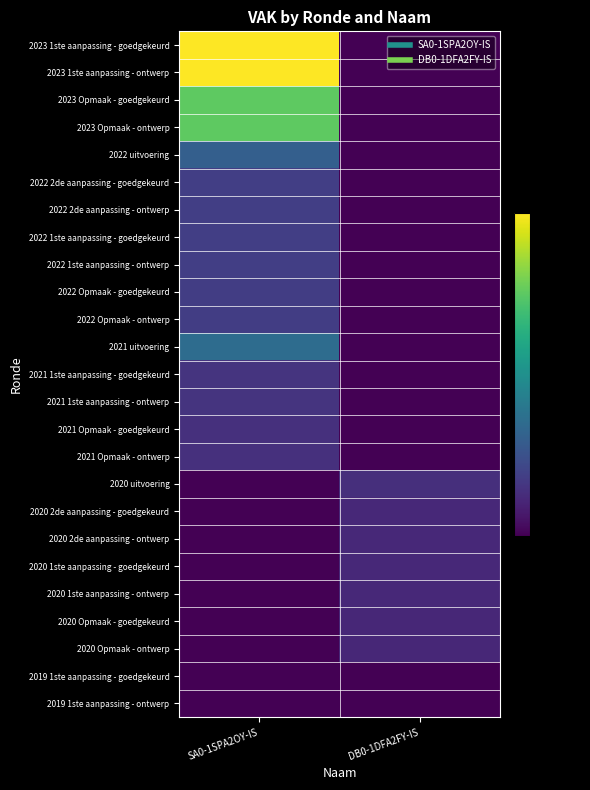

Reading left to right, transcribe all the data shown in this chart.

2023 1ste aanpassing - goedgekeurd: SA0-1SPA2OY-IS=1.0	DB0-1DFA2FY-IS=0.0
2023 1ste aanpassing - ontwerp: SA0-1SPA2OY-IS=1.0	DB0-1DFA2FY-IS=0.0
2023 Opmaak - goedgekeurd: SA0-1SPA2OY-IS=0.8	DB0-1DFA2FY-IS=0.0
2023 Opmaak - ontwerp: SA0-1SPA2OY-IS=0.8	DB0-1DFA2FY-IS=0.0
2022 uitvoering: SA0-1SPA2OY-IS=0.3	DB0-1DFA2FY-IS=0.0
2022 2de aanpassing - goedgekeurd: SA0-1SPA2OY-IS=0.2	DB0-1DFA2FY-IS=0.0
2022 2de aanpassing - ontwerp: SA0-1SPA2OY-IS=0.2	DB0-1DFA2FY-IS=0.0
2022 1ste aanpassing - goedgekeurd: SA0-1SPA2OY-IS=0.2	DB0-1DFA2FY-IS=0.0
2022 1ste aanpassing - ontwerp: SA0-1SPA2OY-IS=0.2	DB0-1DFA2FY-IS=0.0
2022 Opmaak - goedgekeurd: SA0-1SPA2OY-IS=0.2	DB0-1DFA2FY-IS=0.0
2022 Opmaak - ontwerp: SA0-1SPA2OY-IS=0.2	DB0-1DFA2FY-IS=0.0
2021 uitvoering: SA0-1SPA2OY-IS=0.4	DB0-1DFA2FY-IS=0.0
2021 1ste aanpassing - goedgekeurd: SA0-1SPA2OY-IS=0.2	DB0-1DFA2FY-IS=0.0
2021 1ste aanpassing - ontwerp: SA0-1SPA2OY-IS=0.2	DB0-1DFA2FY-IS=0.0
2021 Opmaak - goedgekeurd: SA0-1SPA2OY-IS=0.1	DB0-1DFA2FY-IS=0.0
2021 Opmaak - ontwerp: SA0-1SPA2OY-IS=0.1	DB0-1DFA2FY-IS=0.0
2020 uitvoering: SA0-1SPA2OY-IS=0.0	DB0-1DFA2FY-IS=0.1
2020 2de aanpassing - goedgekeurd: SA0-1SPA2OY-IS=0.0	DB0-1DFA2FY-IS=0.1
2020 2de aanpassing - ontwerp: SA0-1SPA2OY-IS=0.0	DB0-1DFA2FY-IS=0.1
2020 1ste aanpassing - goedgekeurd: SA0-1SPA2OY-IS=0.0	DB0-1DFA2FY-IS=0.1
2020 1ste aanpassing - ontwerp: SA0-1SPA2OY-IS=0.0	DB0-1DFA2FY-IS=0.1
2020 Opmaak - goedgekeurd: SA0-1SPA2OY-IS=0.0	DB0-1DFA2FY-IS=0.1
2020 Opmaak - ontwerp: SA0-1SPA2OY-IS=0.0	DB0-1DFA2FY-IS=0.1
2019 1ste aanpassing - goedgekeurd: SA0-1SPA2OY-IS=0.0	DB0-1DFA2FY-IS=0.0
2019 1ste aanpassing - ontwerp: SA0-1SPA2OY-IS=0.0	DB0-1DFA2FY-IS=0.0